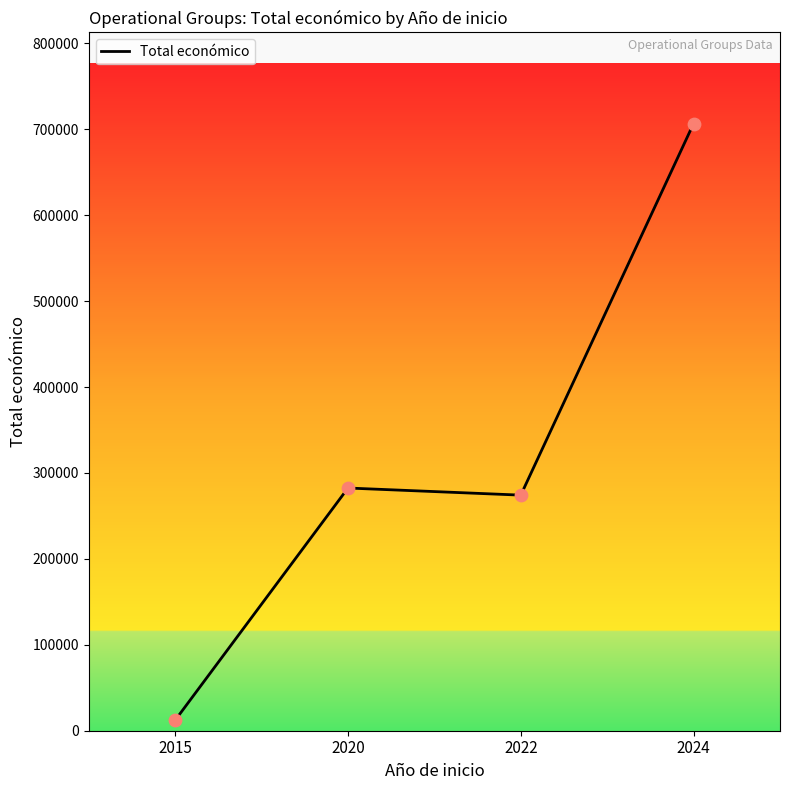

What is the change in value from 2022 to 2024?

+432514